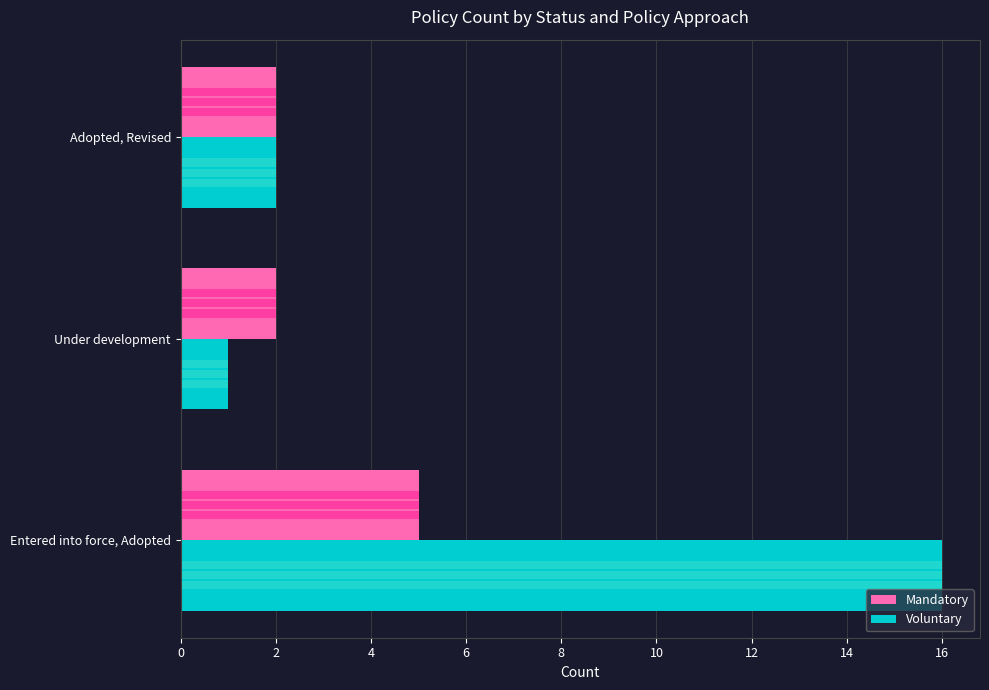

List the series in order of their peak value, lowest first.

Mandatory, Voluntary